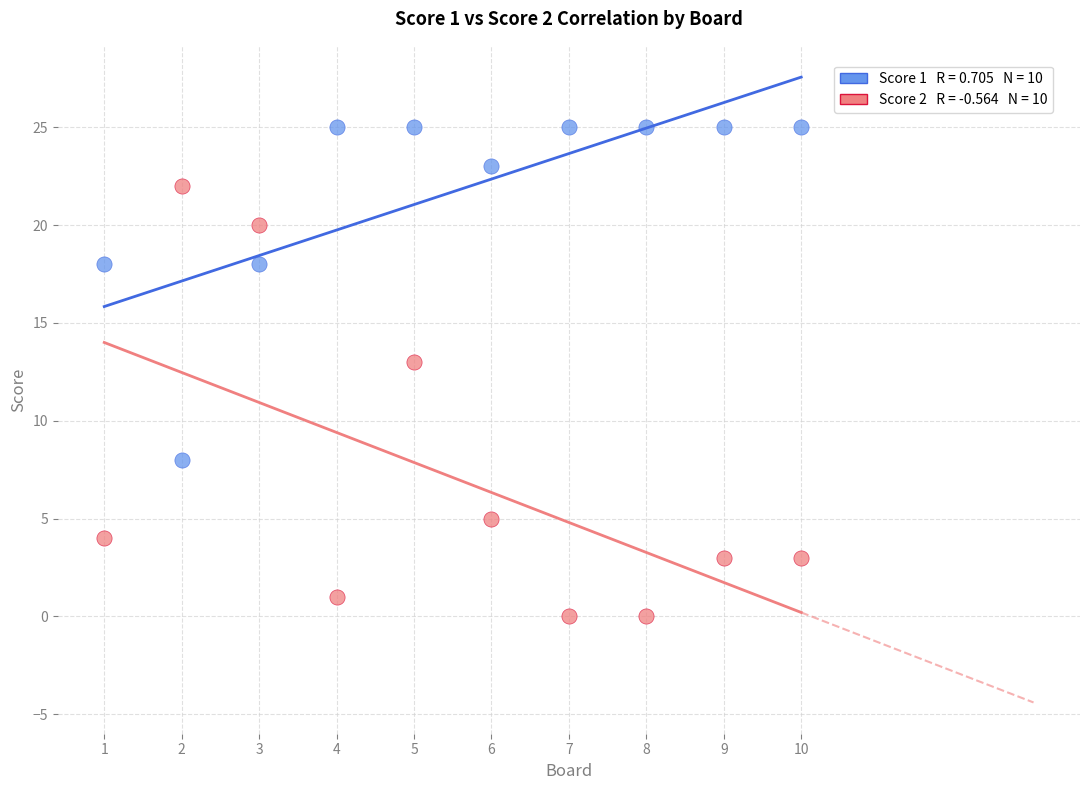

Across all series, what Y value is closest to 12?

13